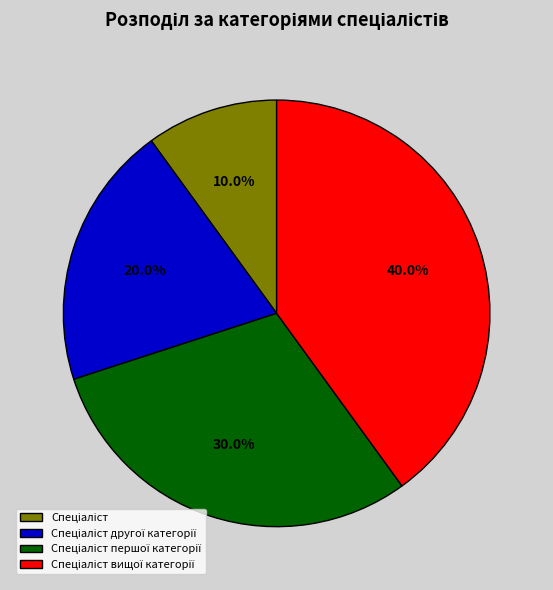

Is there any slice that represents more than half of the pie?

No